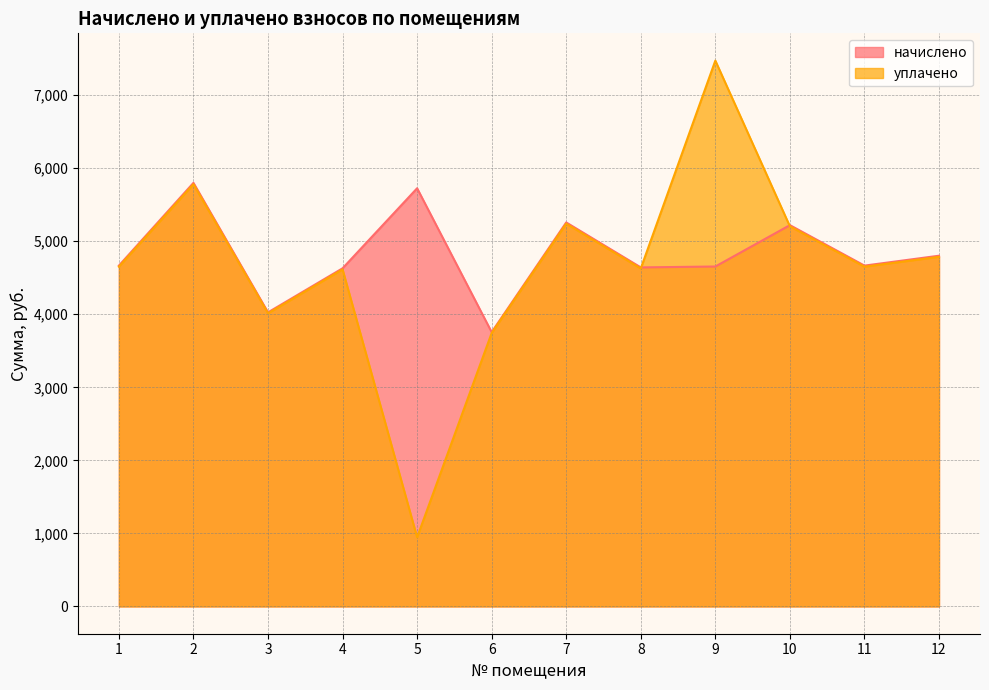

What is the sum of the начислено values at 7 and 2?

11056.2